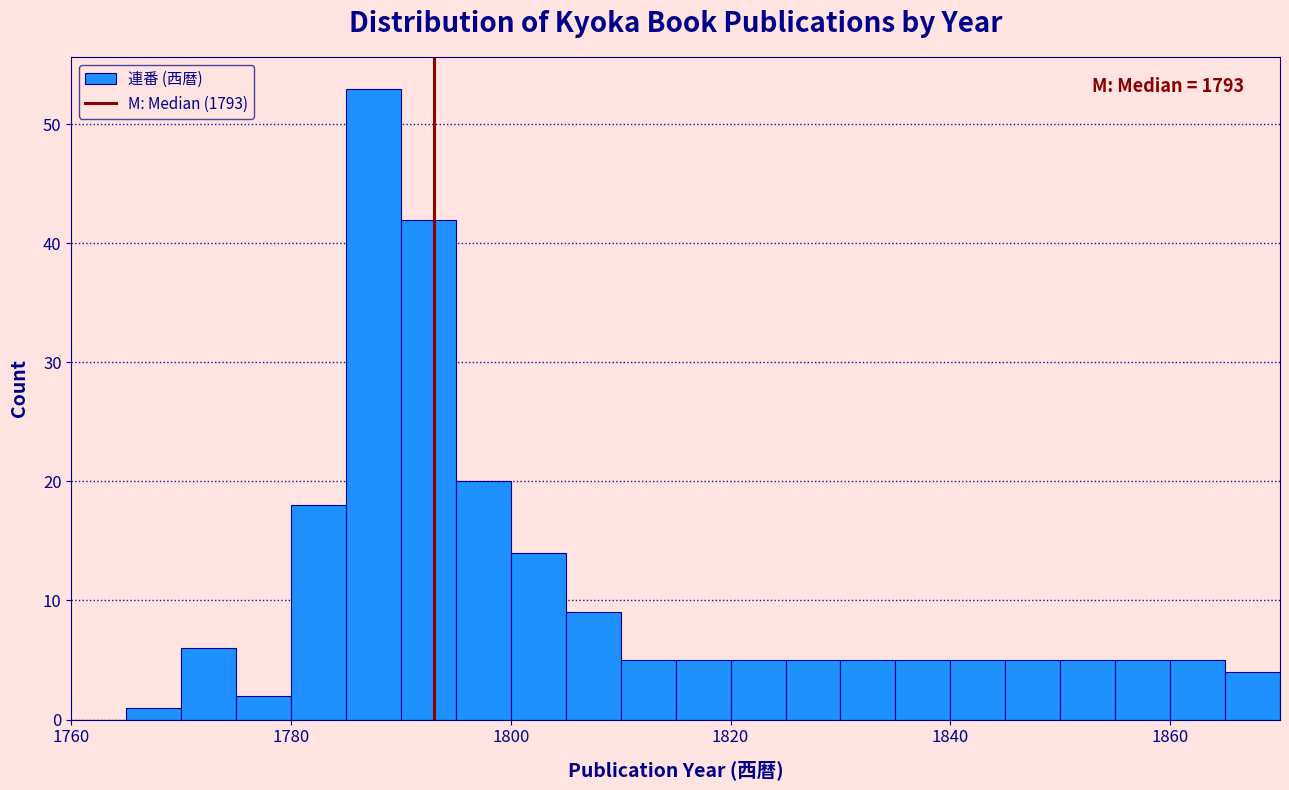

Read against the x-axis, roughly where is the centre of the tallest bar?

1788